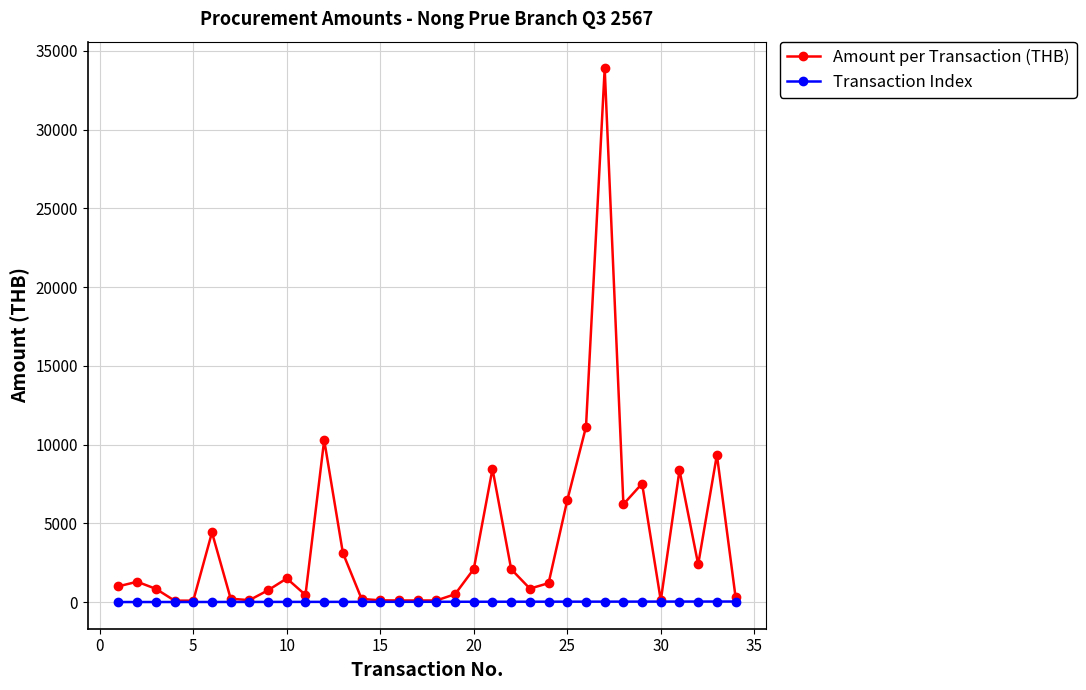

What is the value of the Amount per Transaction (THB) point at the 7th from the left?

214.0